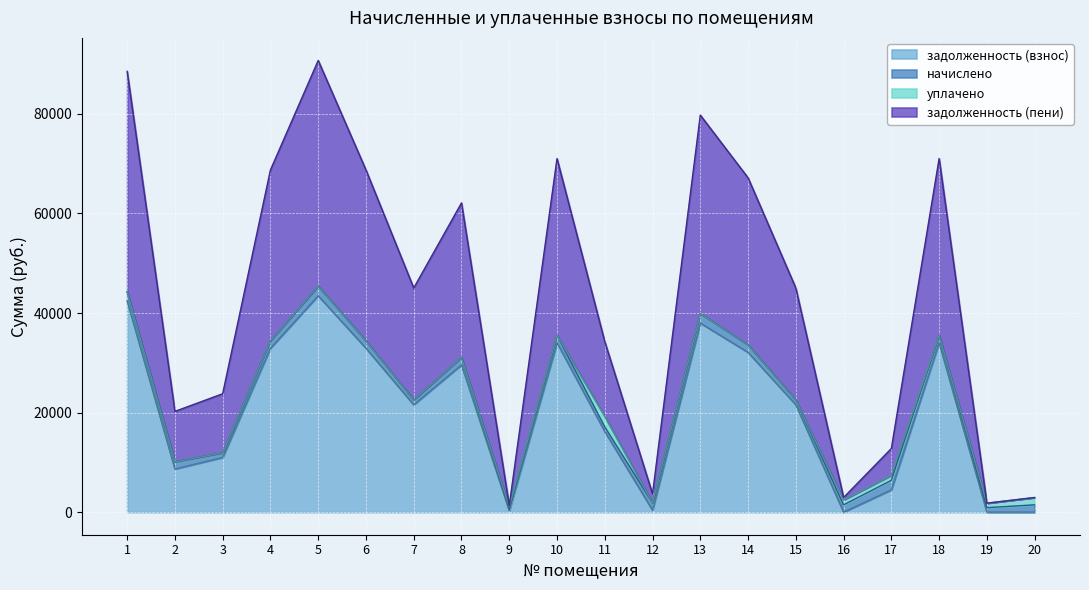

The value of задолженность (взнос) at 14 is 32094.6. True or false?

True